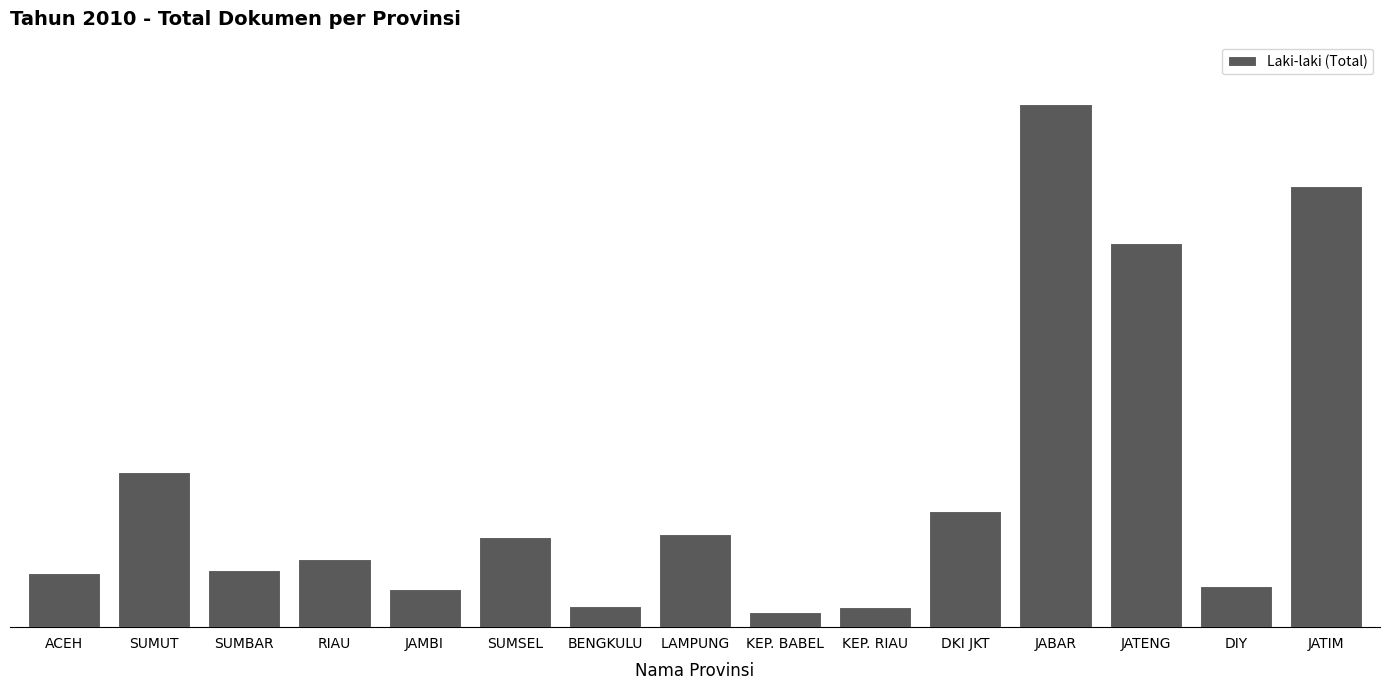

Are the bars horizontal?

No